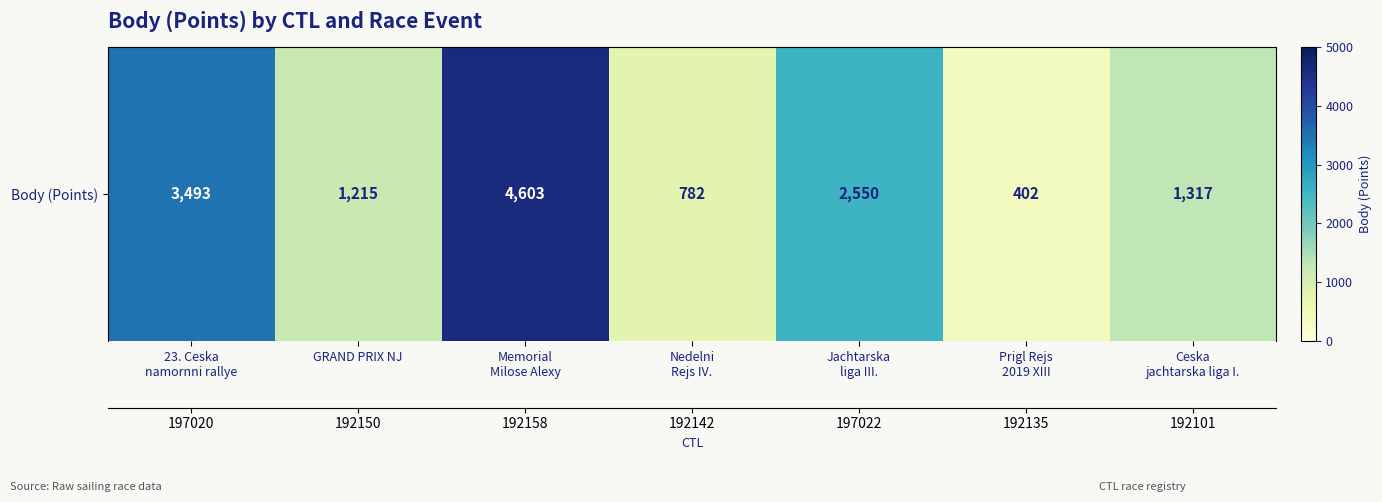

Reading left to right, what are all the values shown in this chart?

3493	1215	4603	782	2550	402	1317